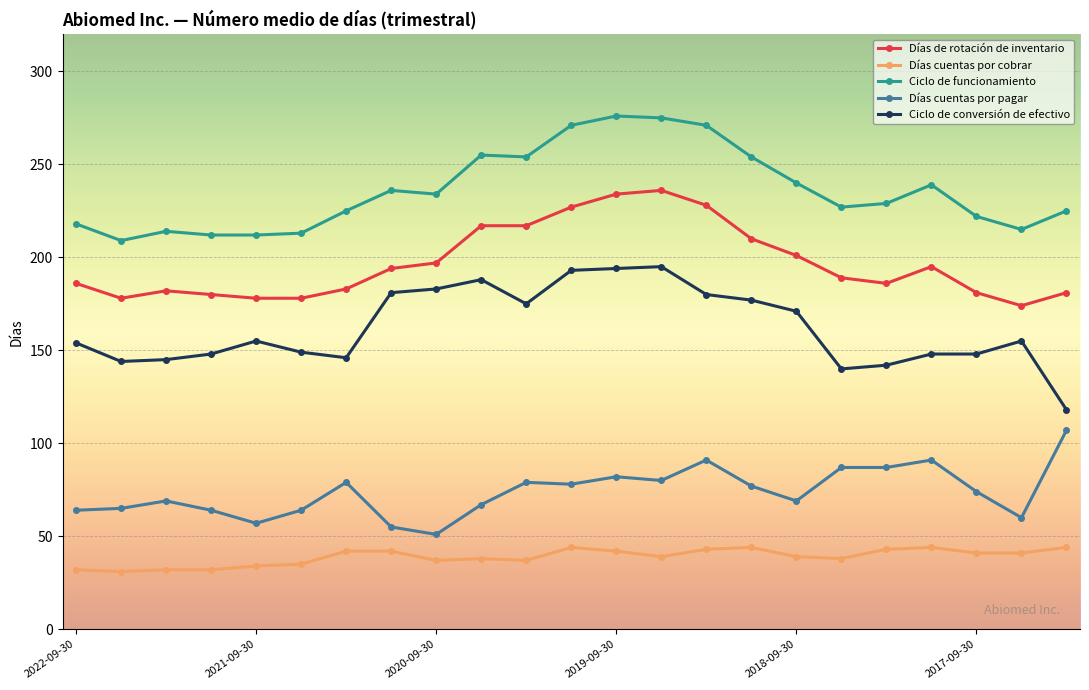

What is the difference between the maximum and minimum values in the Ciclo de conversión de efectivo series?

77